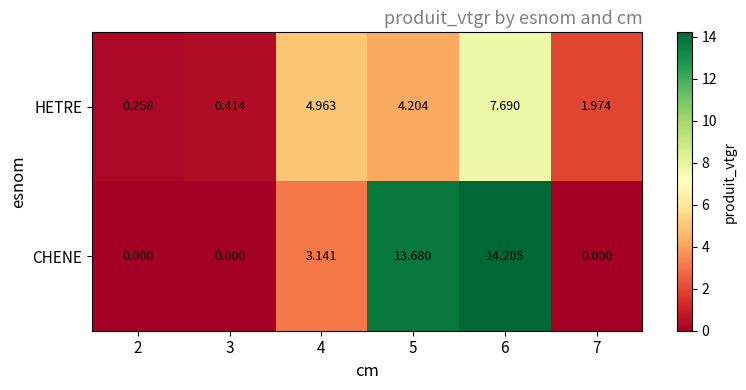

Is the value of CHENE at 3 greater than the value of HETRE at 3?

No